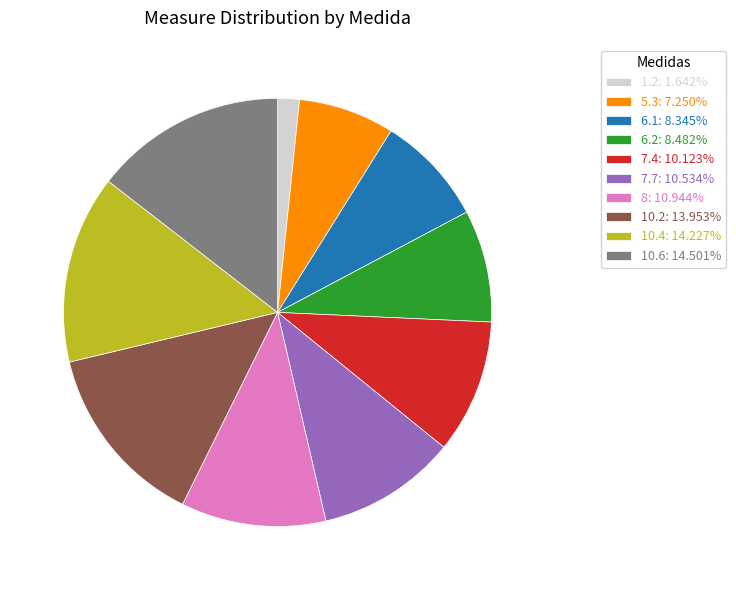

Approximately how many times larger is the value at 10.4: 14.227% compared to 7.7: 10.534%?

1.4